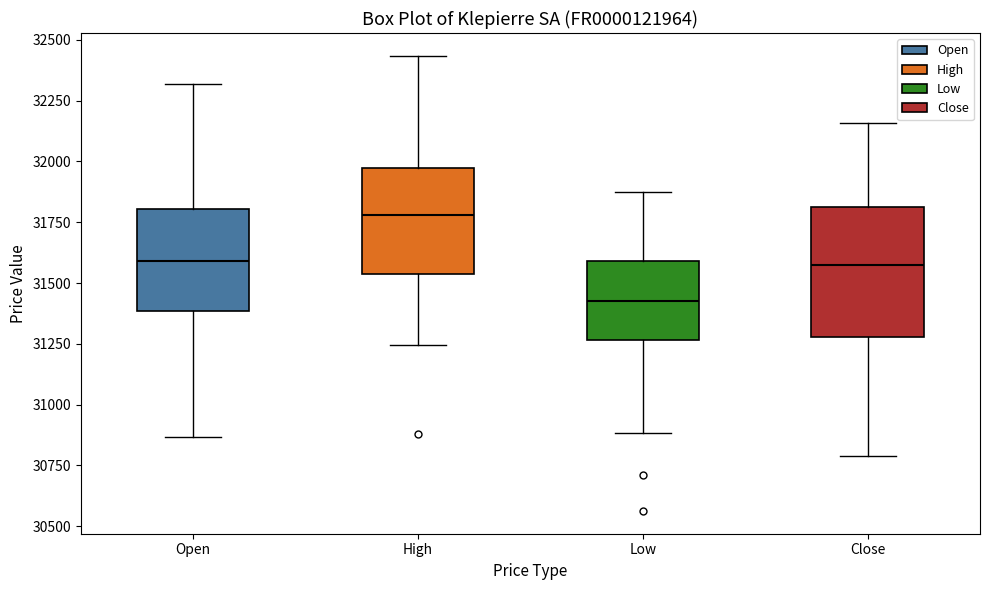

Reading left to right, read every box against the y-axis: the position of its median line, the range the box covers, and the ends of its whiskers. The values are not printed on the chart, so give them approximately, as read against the axis.

Open: median 31600, box 31400 to 31800, whiskers 30850 to 32300
High: median 31800, box 31550 to 31950, whiskers 31250 to 32450
Low: median 31450, box 31250 to 31600, whiskers 30900 to 31850
Close: median 31550, box 31300 to 31800, whiskers 30800 to 32150